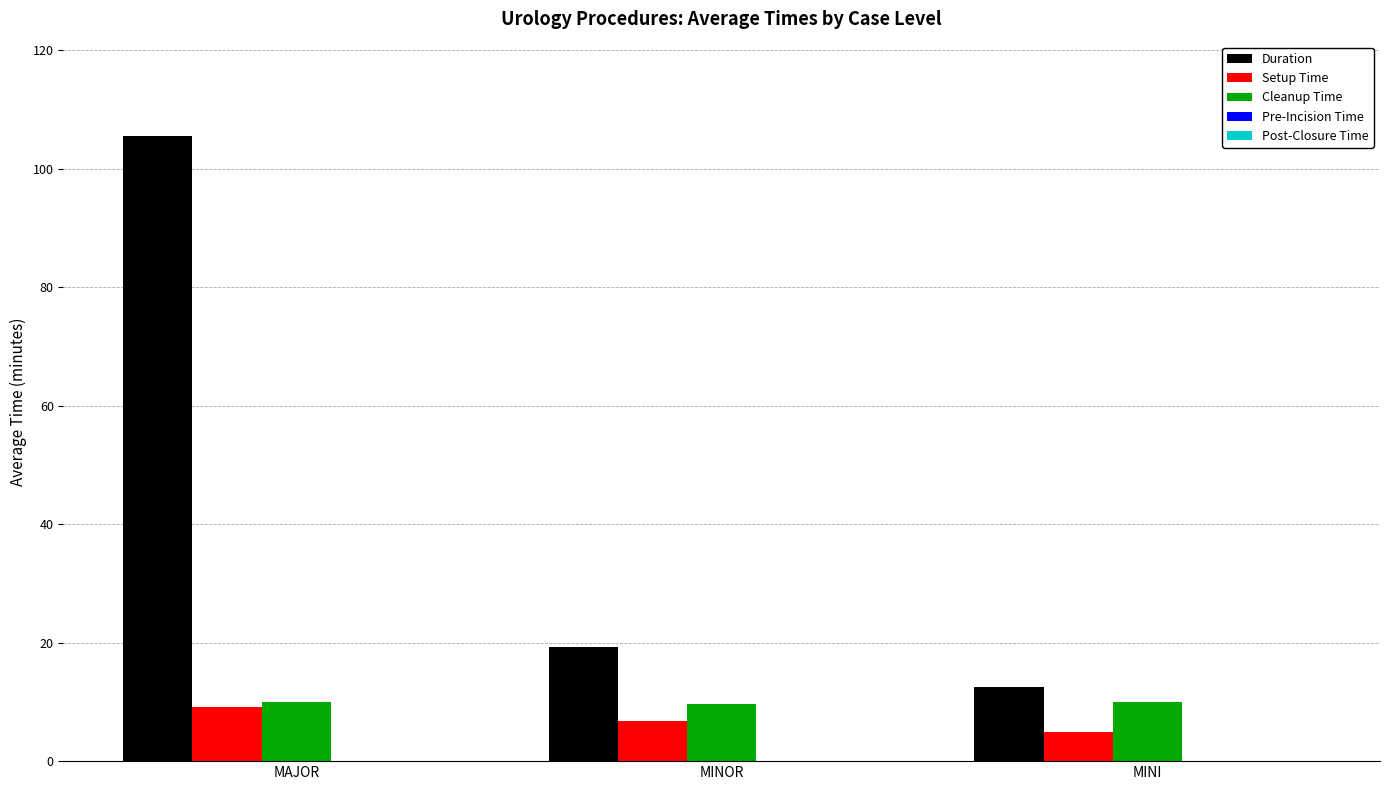

What is the sum of the Duration values at MINI and MAJOR?

118.1